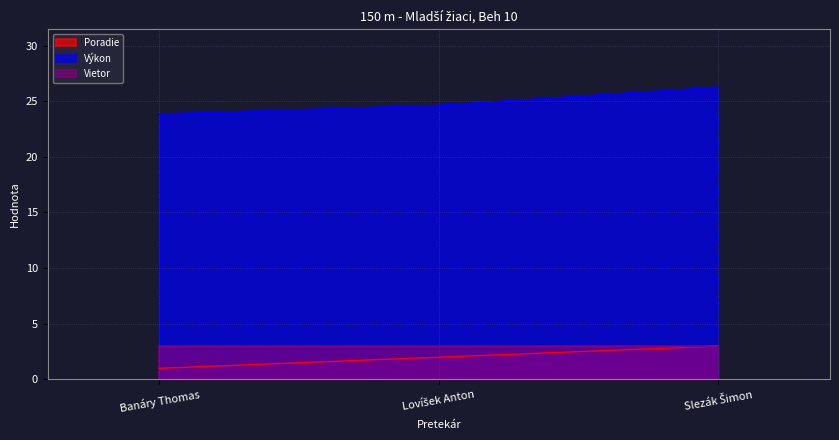

Between Lovíšek Anton and Slezák Šimon, which is larger?

Slezák Šimon